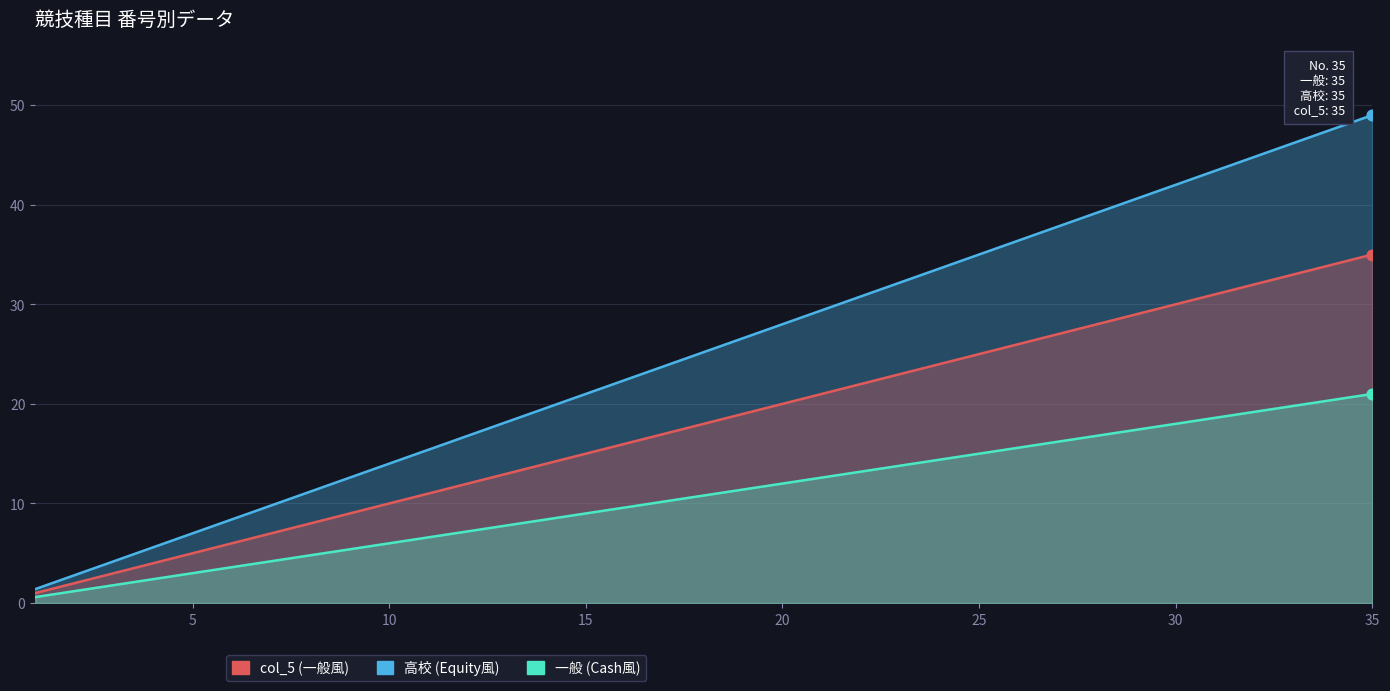

Which series reaches the maximum Y coordinate?

高校